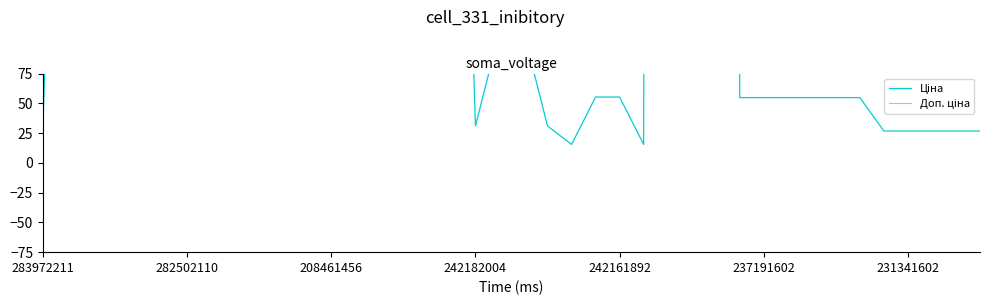

How many values in the Ціна series are below 672?

20